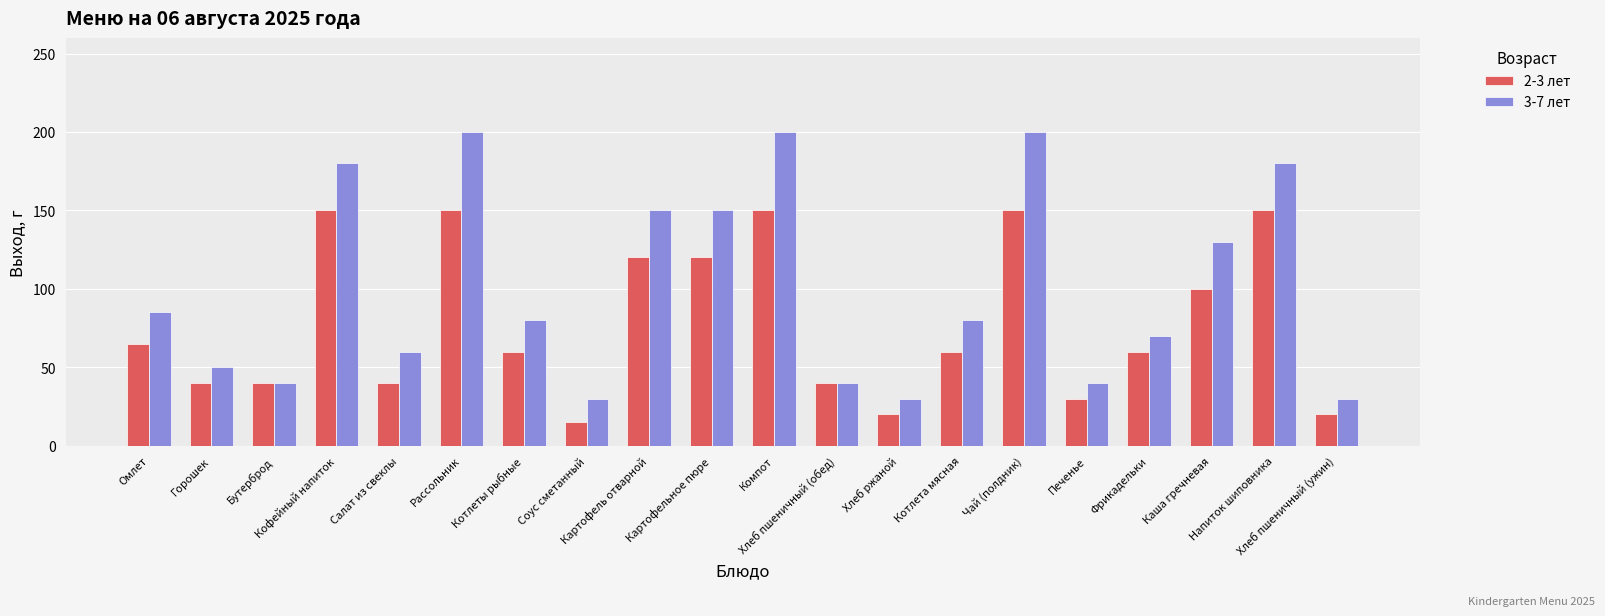

What are all the series names shown in the legend?

2-3 лет, 3-7 лет